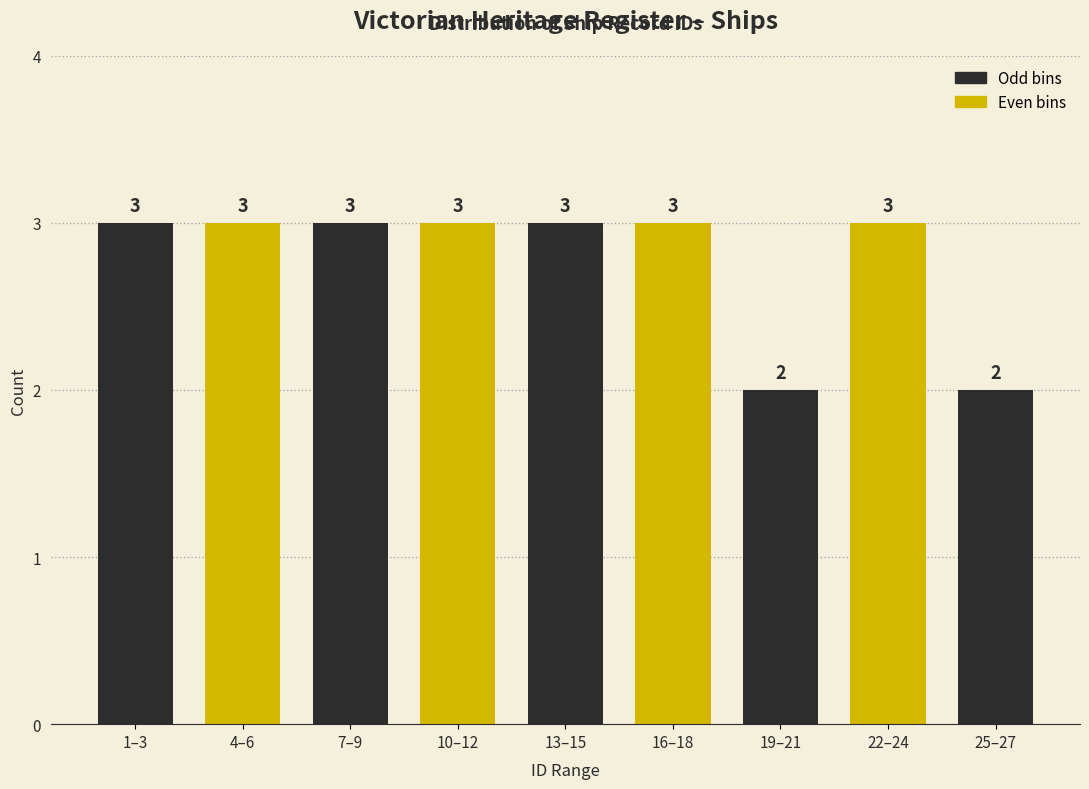

Reading left to right, extract all data points from this chart.

3	3	3	3	3	3	2	3	2